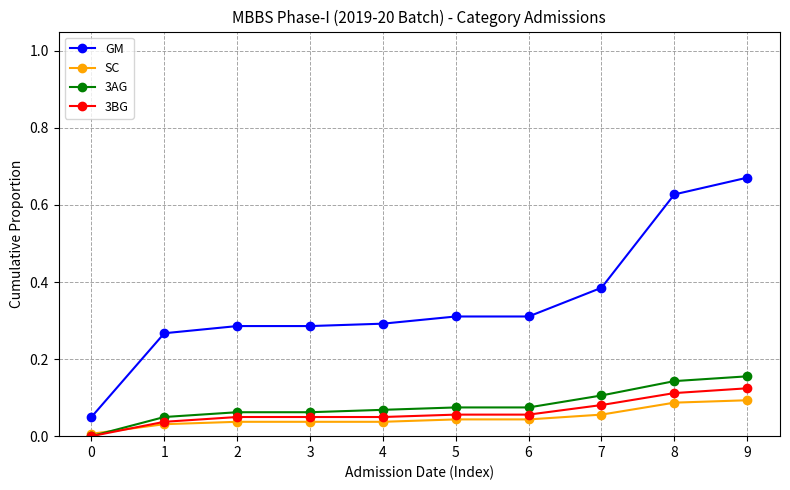

Which series has the widest spread of values?

GM